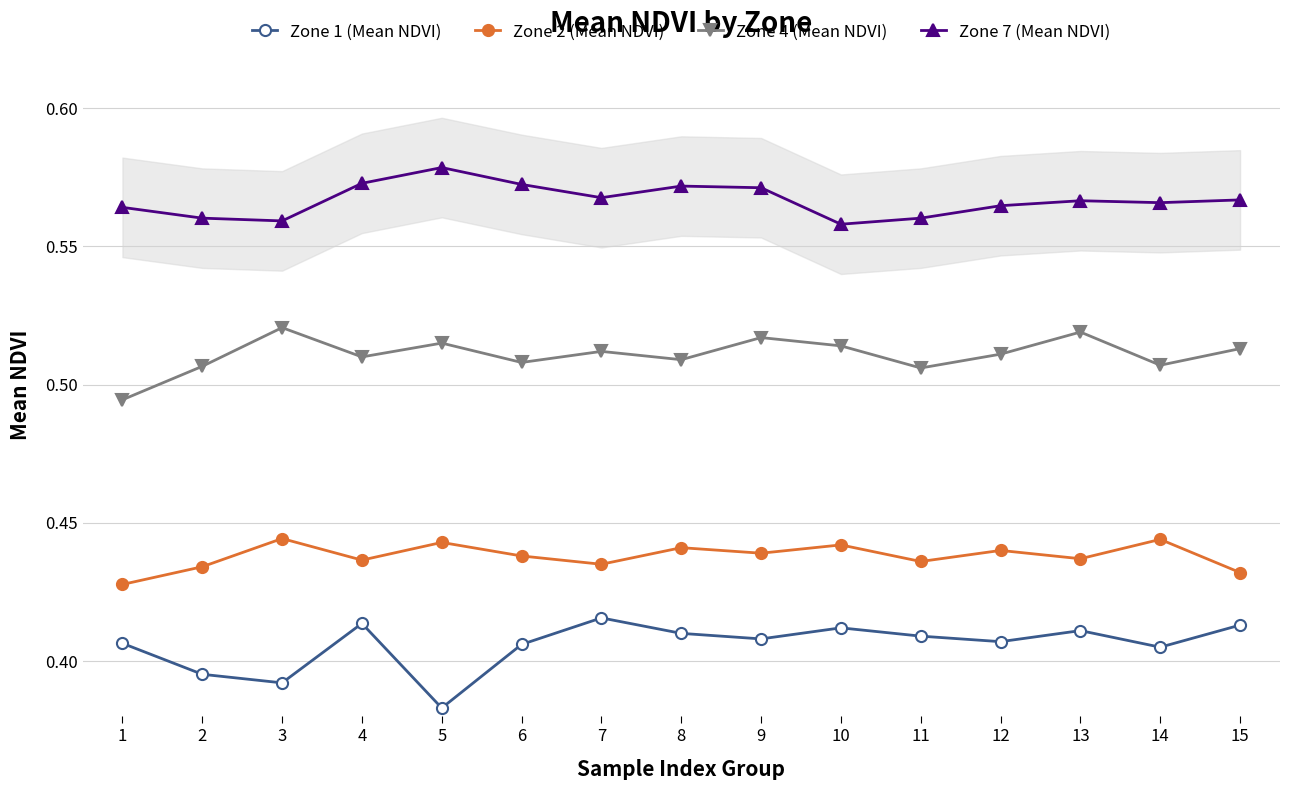

What is the sum of all Zone 7 (Mean NDVI) values?

8.5